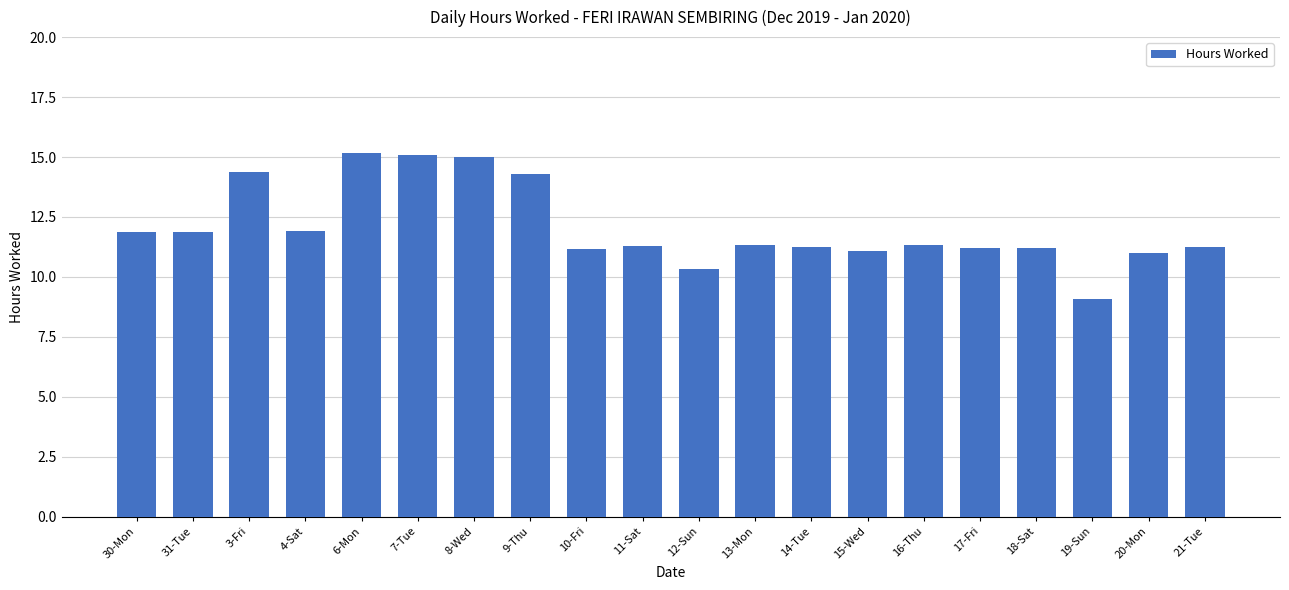

What is the sum of all values?

241.1